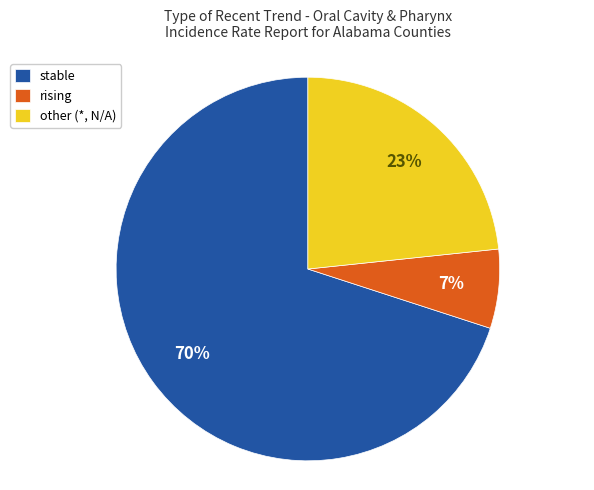

Which category has the smallest portion of the pie?

rising